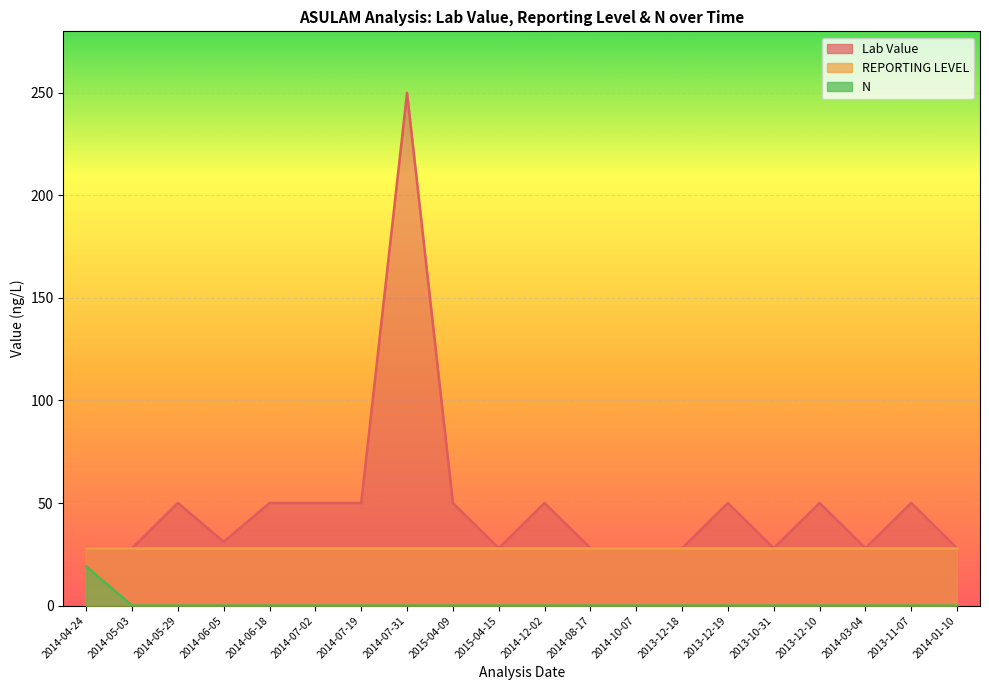

What is the lowest value of the Lab Value series?

28.0